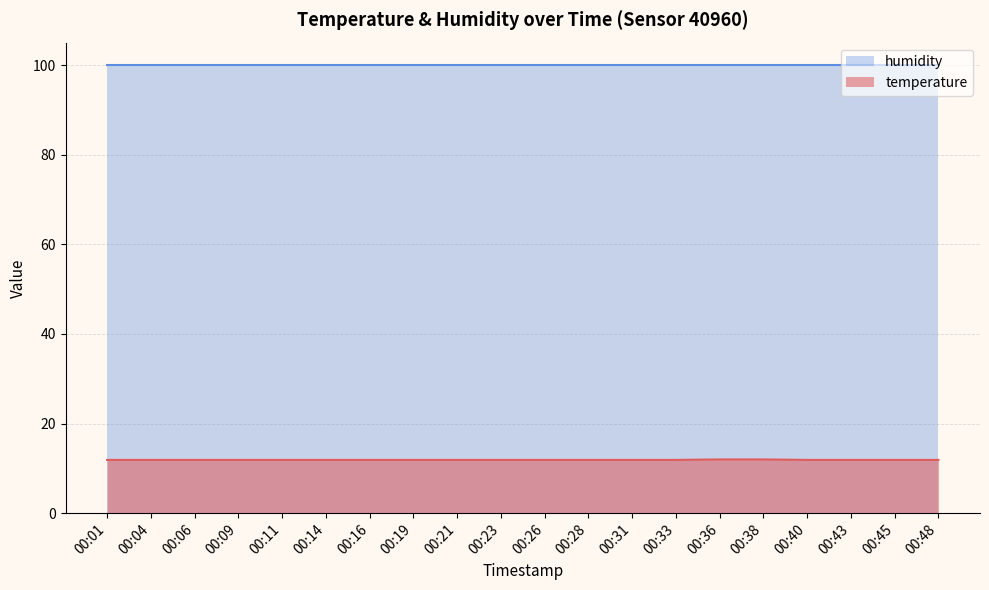

List the series in order of their peak value, highest first.

humidity, temperature